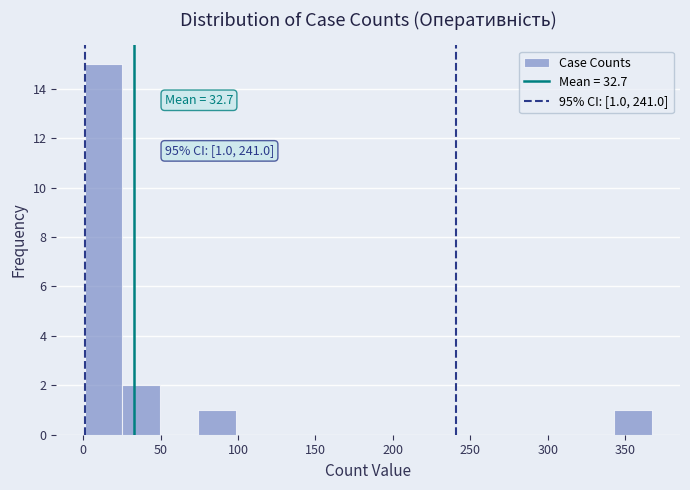

Which range on the x-axis has the tallest bar?

0 to 25